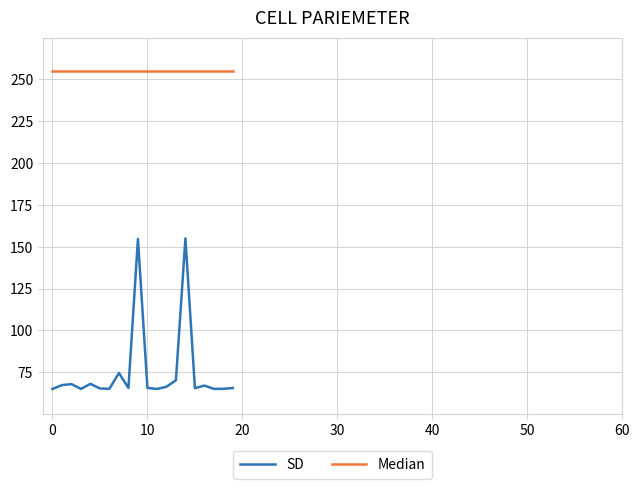

Which series has the largest range (max minus min)?

SD